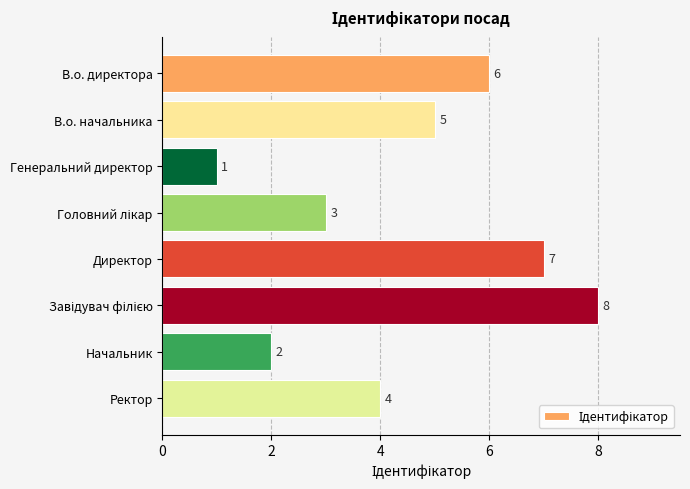

Reading bottom to top, list all the values displayed in this chart.

4	2	8	7	3	1	5	6